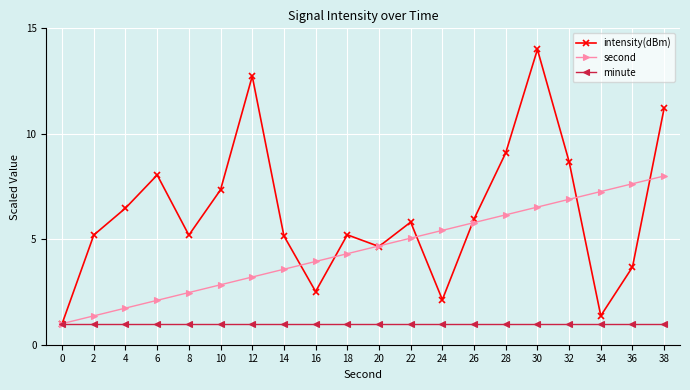

What is the sum of the minute values at 2 and 38?

2.0